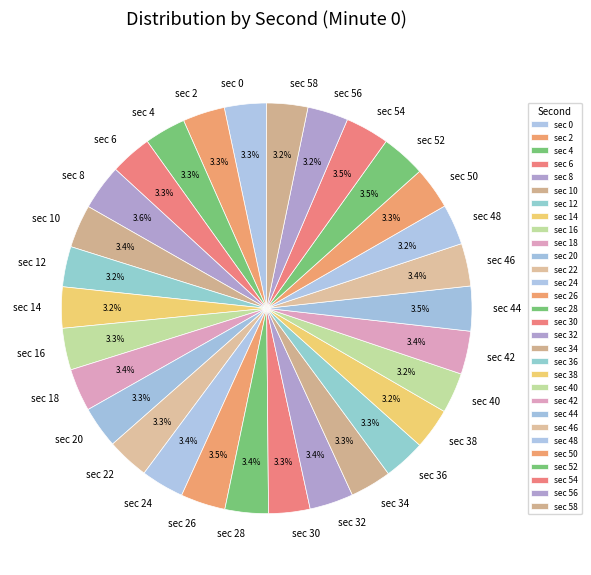

Is there a majority slice in this chart?

No